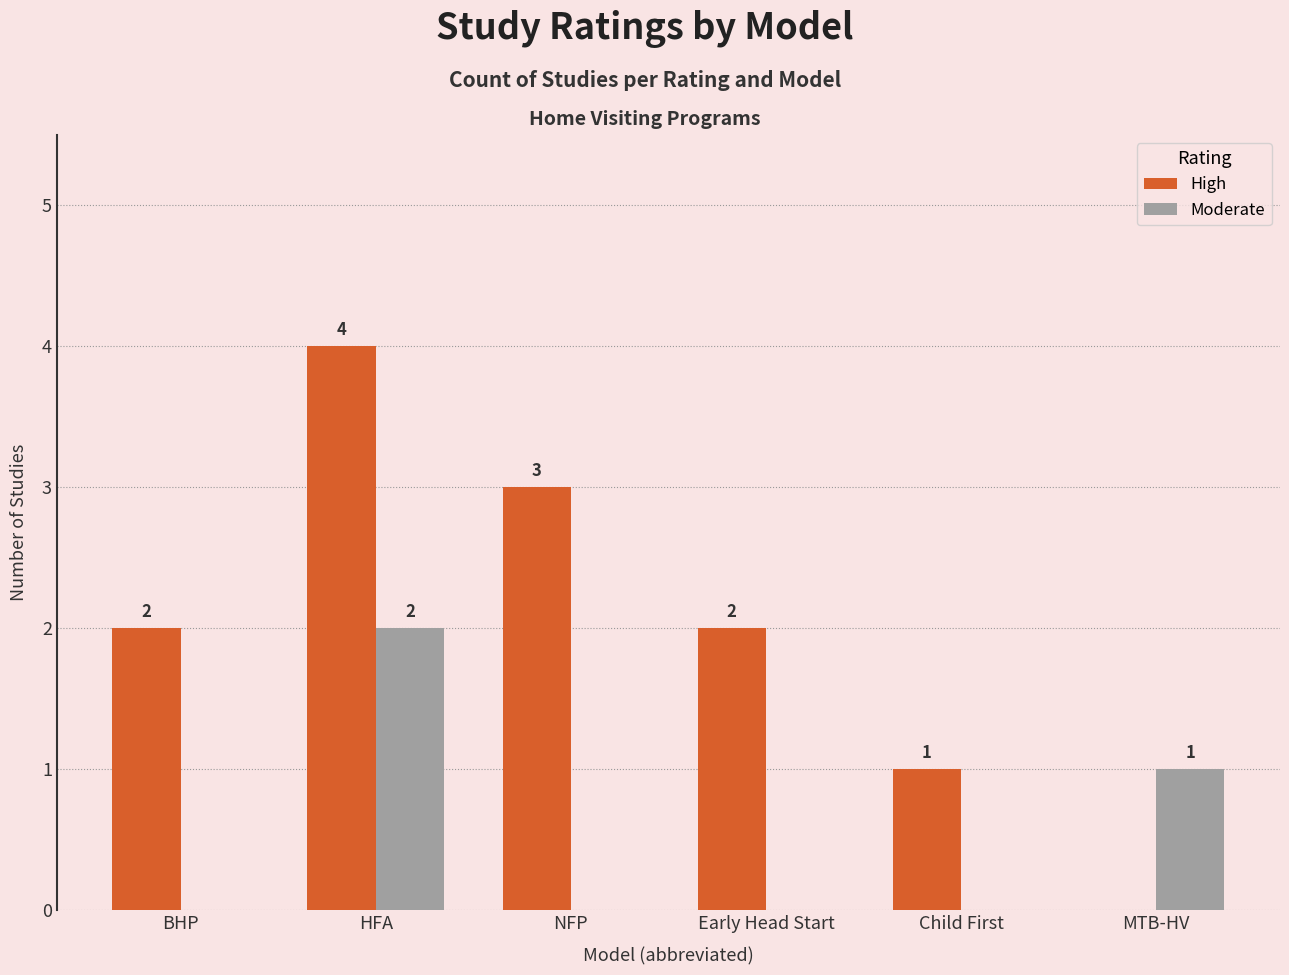

True or false: Moderate has a value of 0 at MTB-HV.

False